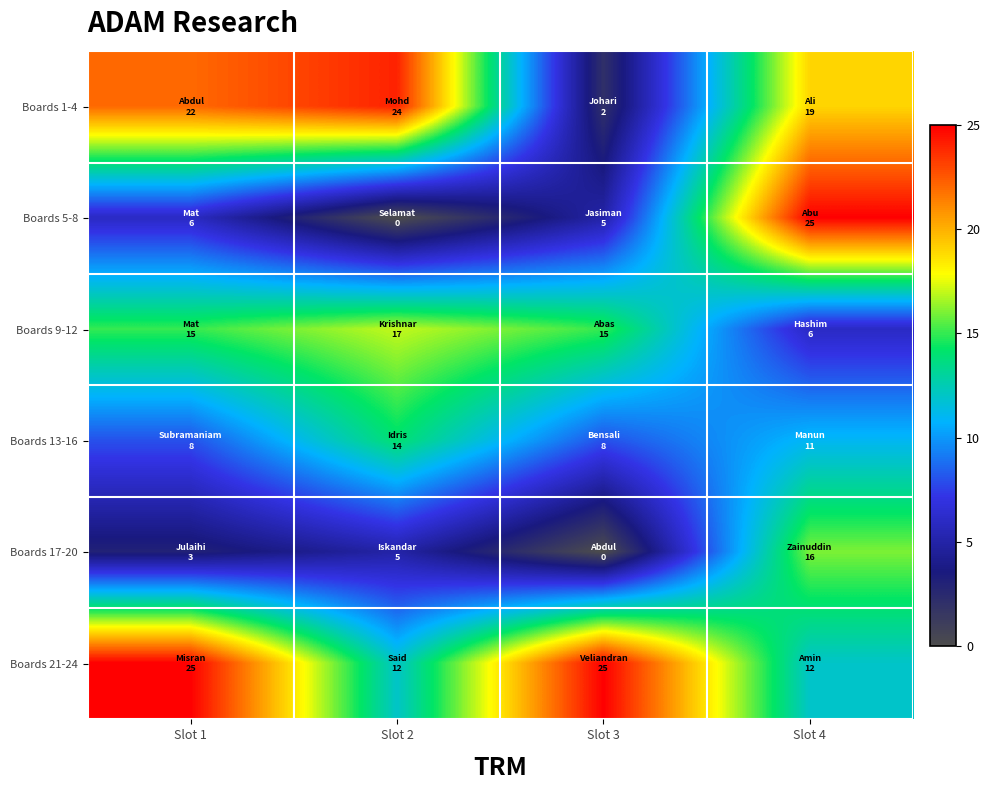

Reading left to right, what are all the values shown in this chart?

Boards 1-4: Slot 1=22	Slot 2=24	Slot 3=2	Slot 4=19
Boards 5-8: Slot 1=6	Slot 2=0	Slot 3=5	Slot 4=25
Boards 9-12: Slot 1=15	Slot 2=17	Slot 3=15	Slot 4=6
Boards 13-16: Slot 1=8	Slot 2=14	Slot 3=8	Slot 4=11
Boards 17-20: Slot 1=3	Slot 2=5	Slot 3=0	Slot 4=16
Boards 21-24: Slot 1=25	Slot 2=12	Slot 3=25	Slot 4=12